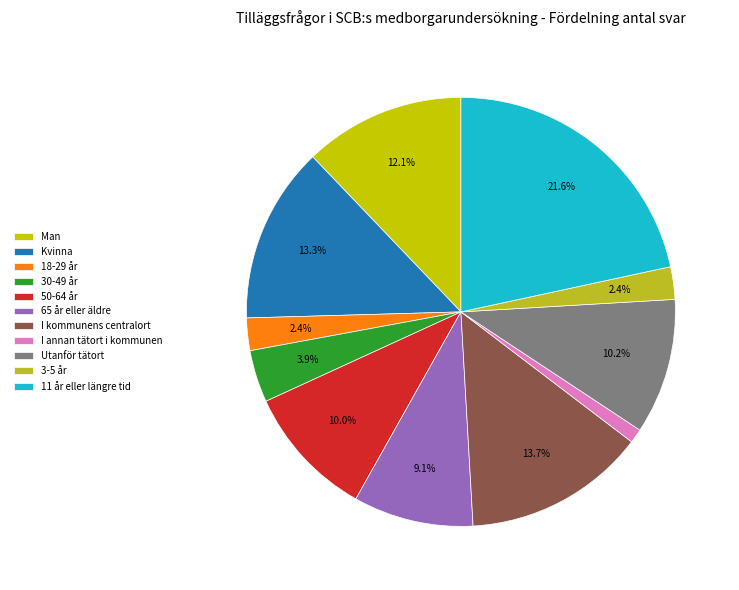

Rank the categories by value from lowest to highest.

I annan tätort i kommunen, 18-29 år, 3-5 år, 30-49 år, 65 år eller äldre, 50-64 år, Utanför tätort, Man, Kvinna, I kommunens centralort, 11 år eller längre tid